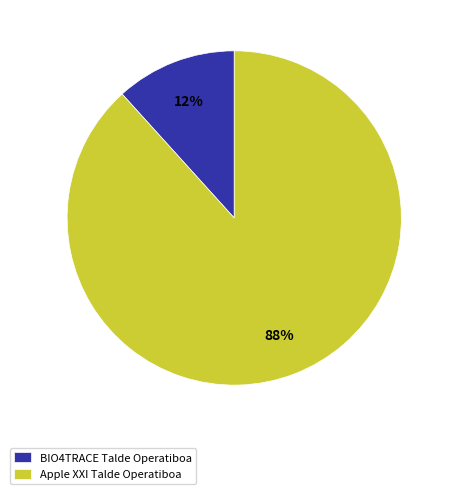

Rank the categories by value from highest to lowest.

Apple XXI Talde Operatiboa, BIO4TRACE Talde Operatiboa